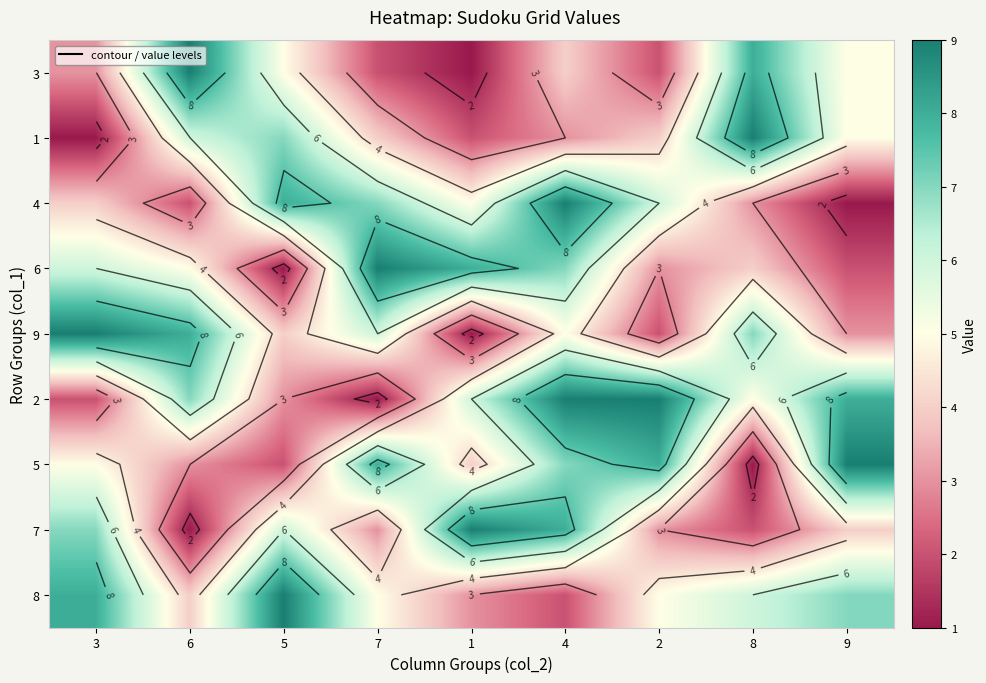

How many values in the 4 series are below 5?

4